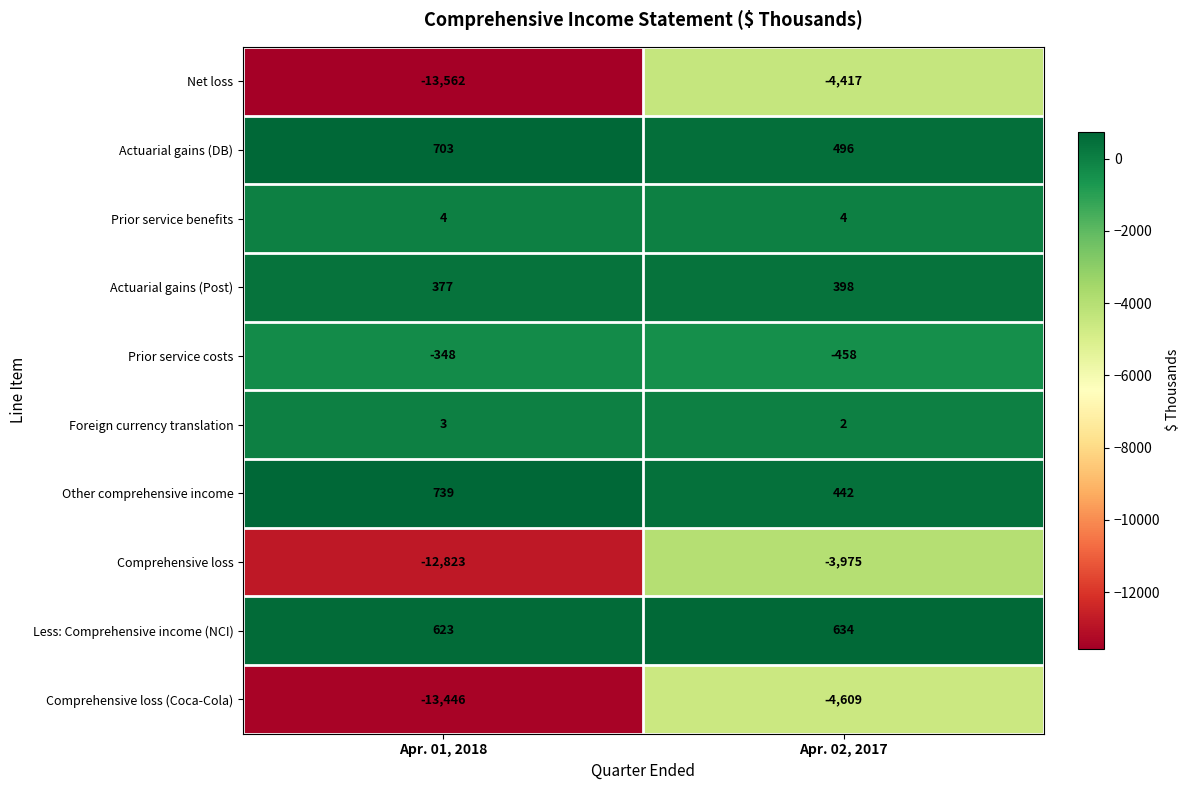

Is the value of Actuarial gains (Post) at Apr. 01, 2018 greater than the value of Actuarial gains (DB) at Apr. 01, 2018?

No